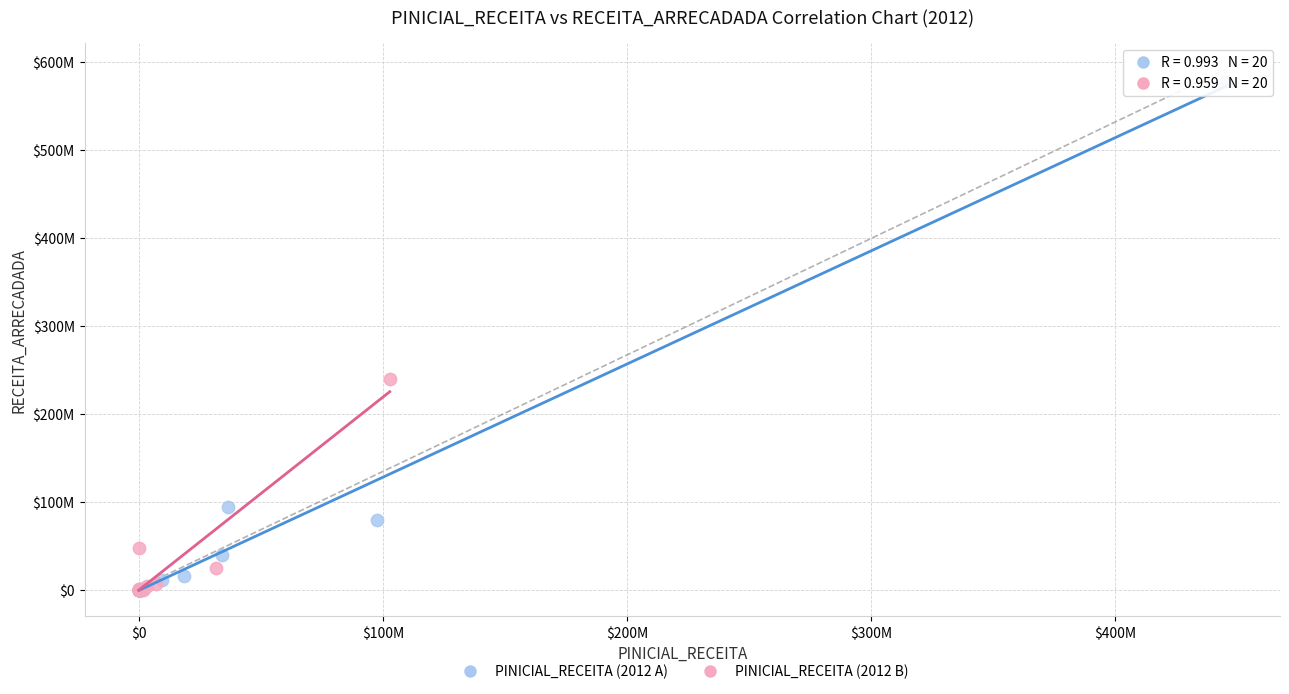

Which series contains the highest Y value?

PINICIAL_RECEITA (2012 A)